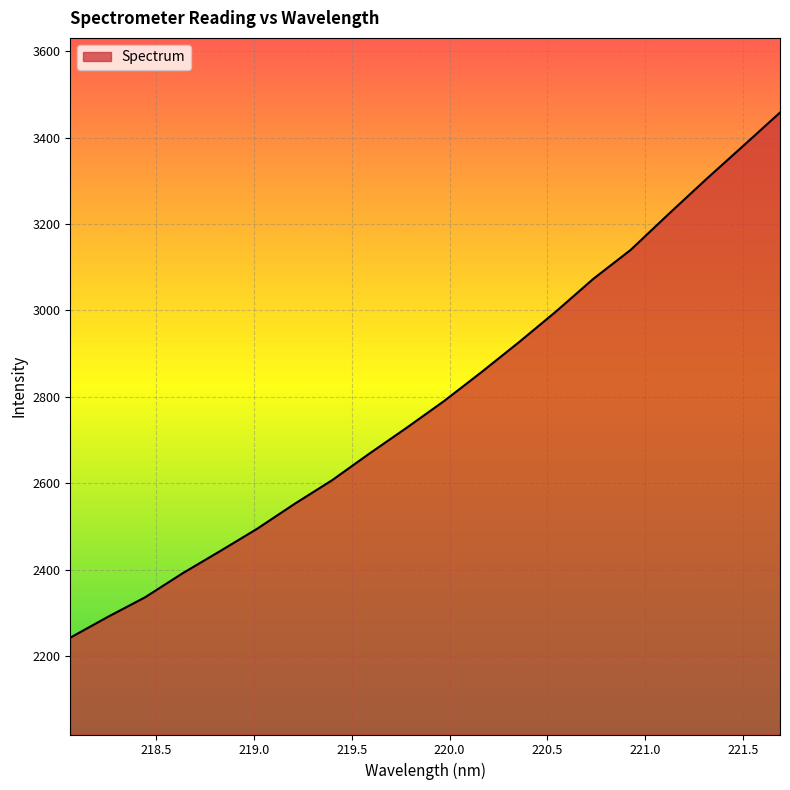

What is the sum of all values?

55895.0